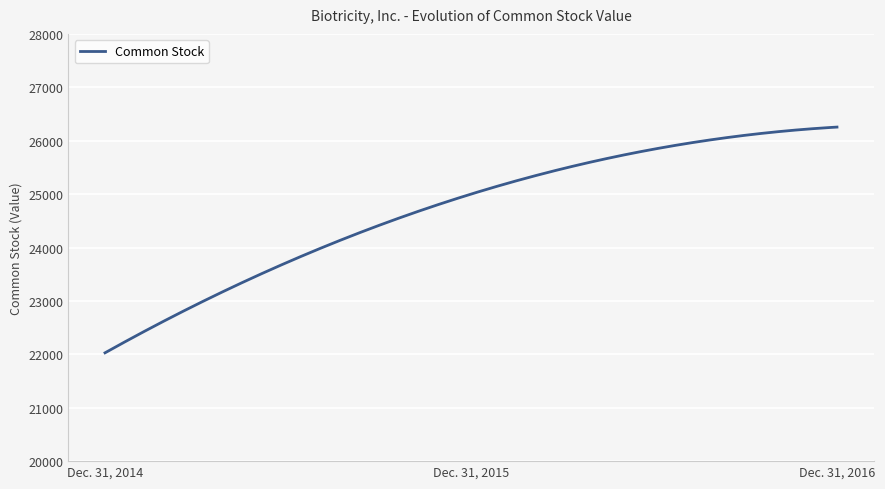

What is the minimum value shown in the chart?

22028.0